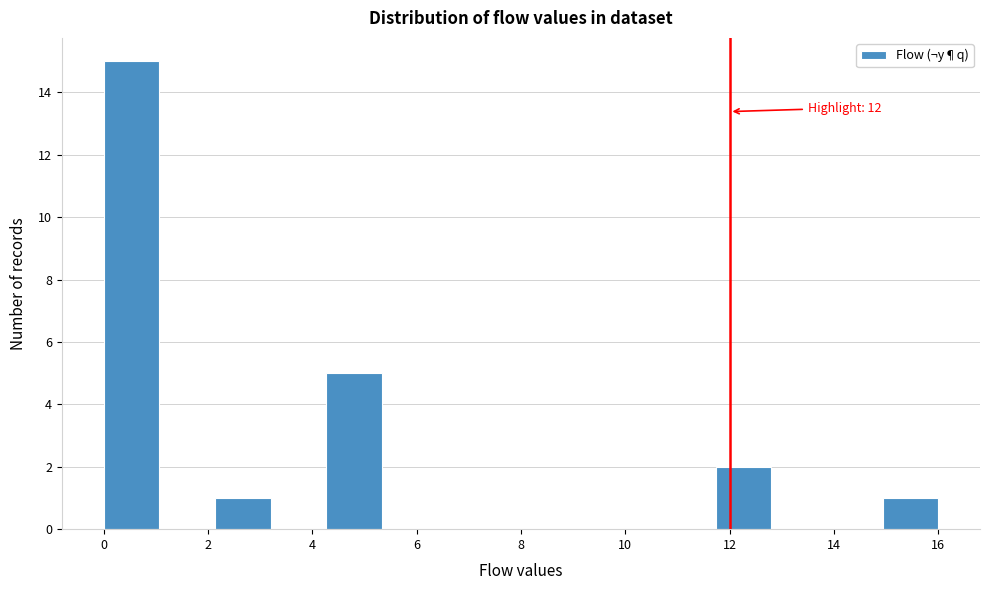

Over which range of the x-axis is the bar tallest?

0.0 to 1.0